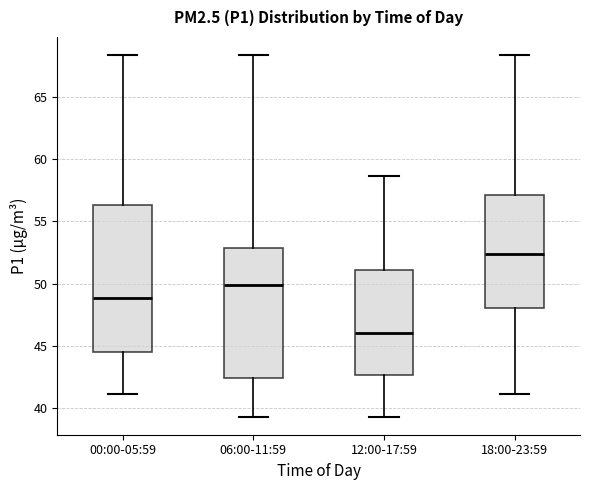

Comparing the boxes themselves (not the whiskers), which one is the tallest?

00:00-05:59